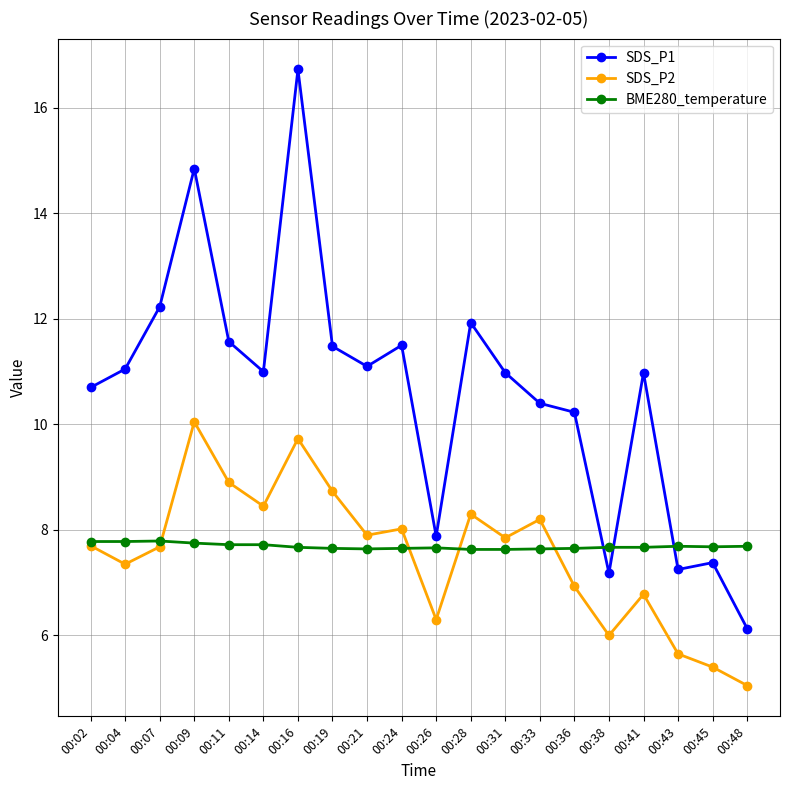

What is the maximum value shown in the chart?

16.7